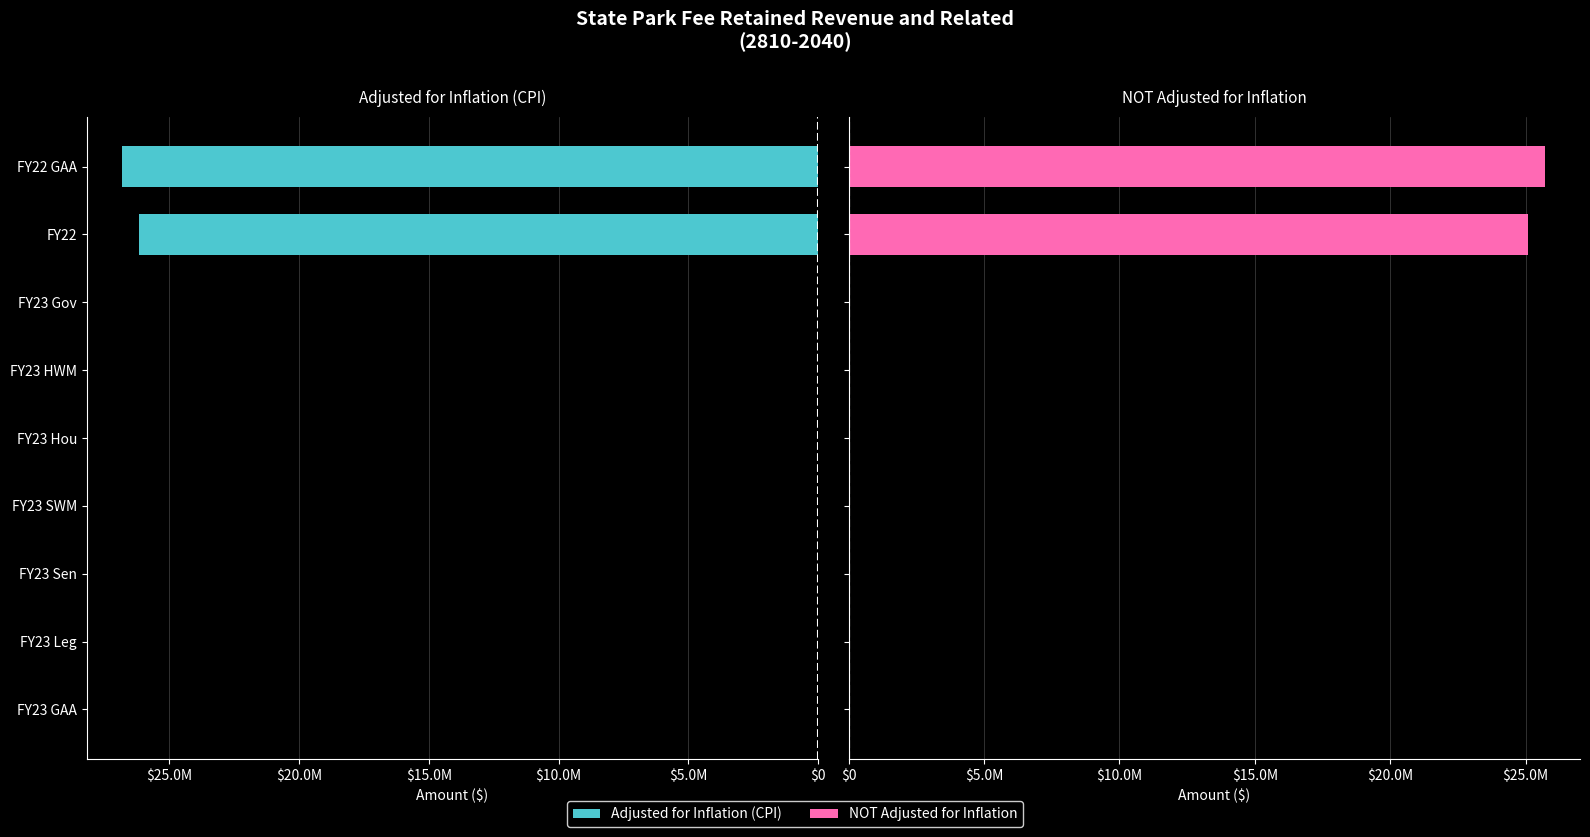

What position from the left is 8?

9